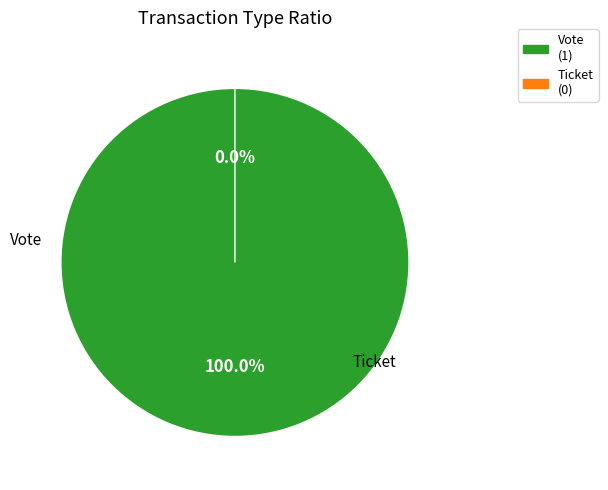

Is Ticket the majority of the pie?

No